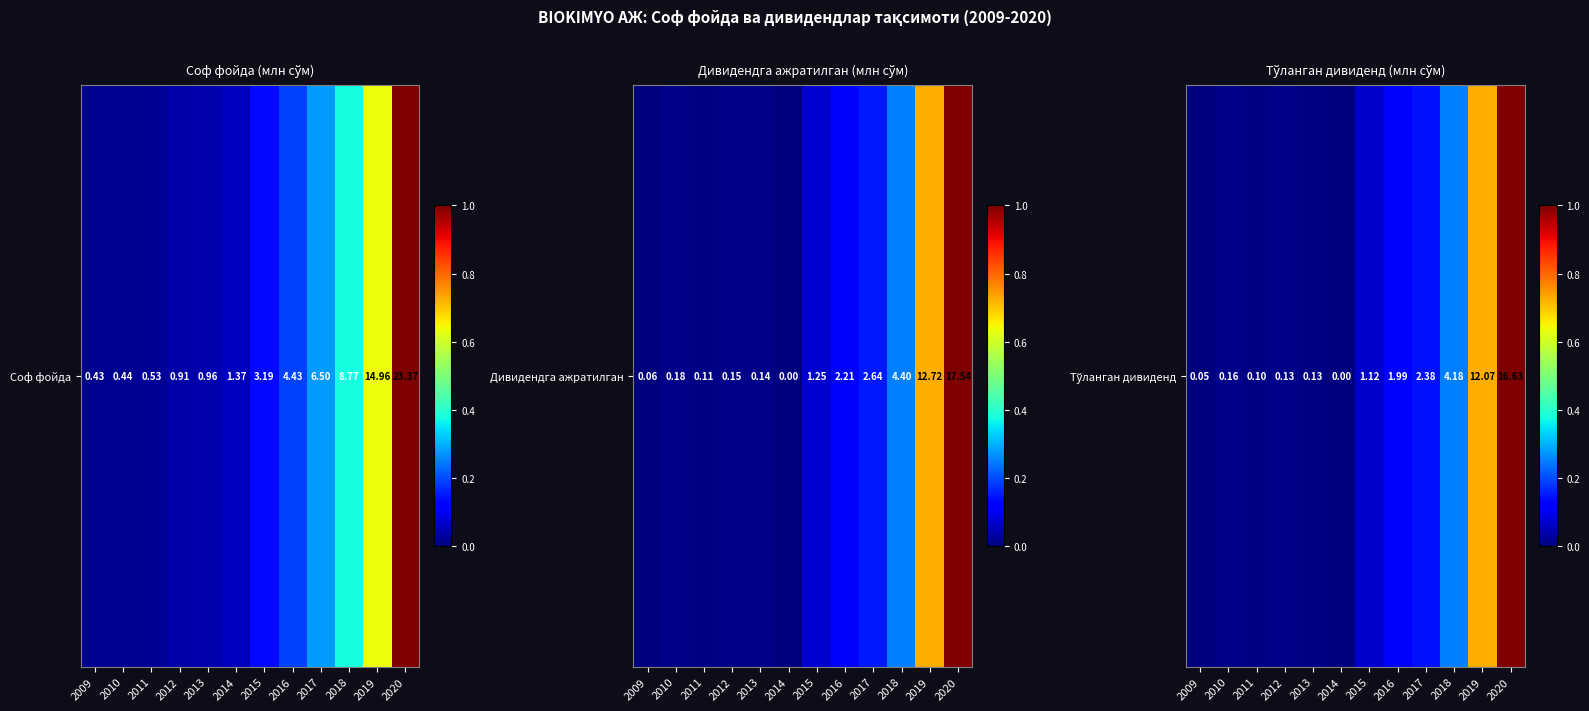

The chart shows a value of 0.0 at 2016. True or false?

False